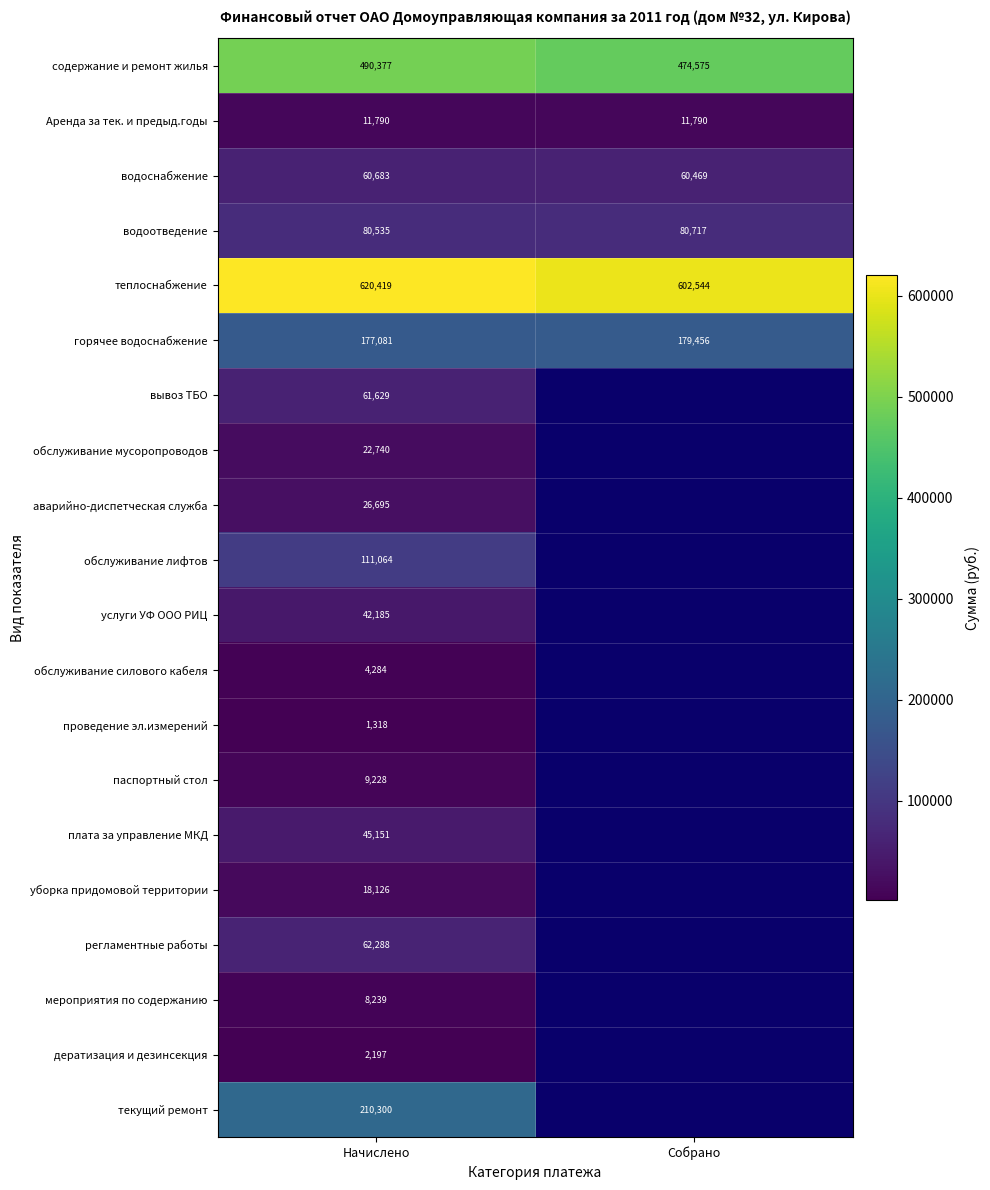

Is the value of содержание и ремонт жилья at Начислено greater than the value of регламентные работы at Начислено?

Yes